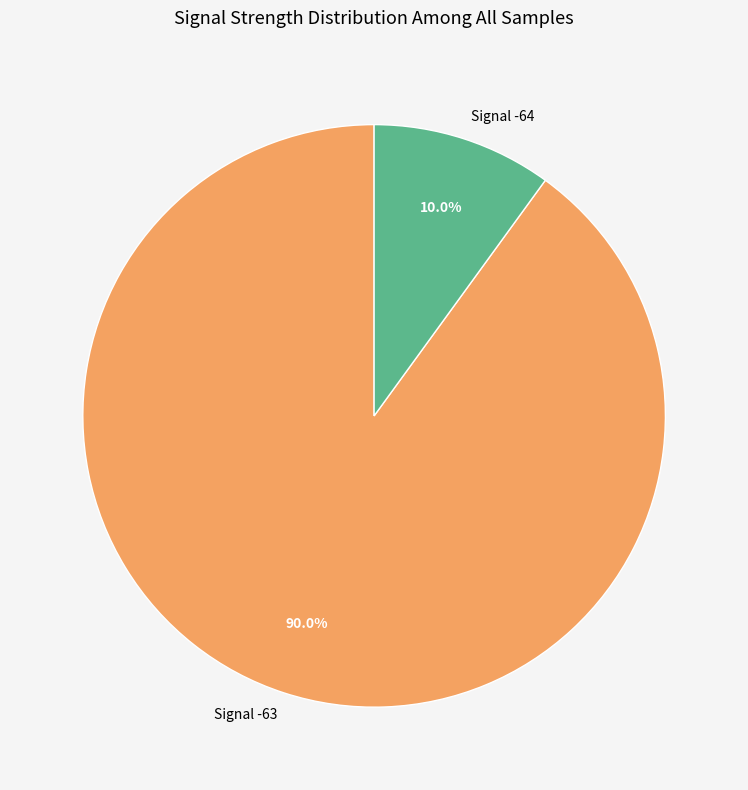

What percentage do Signal -64 and Signal -63 together represent?

100.0%